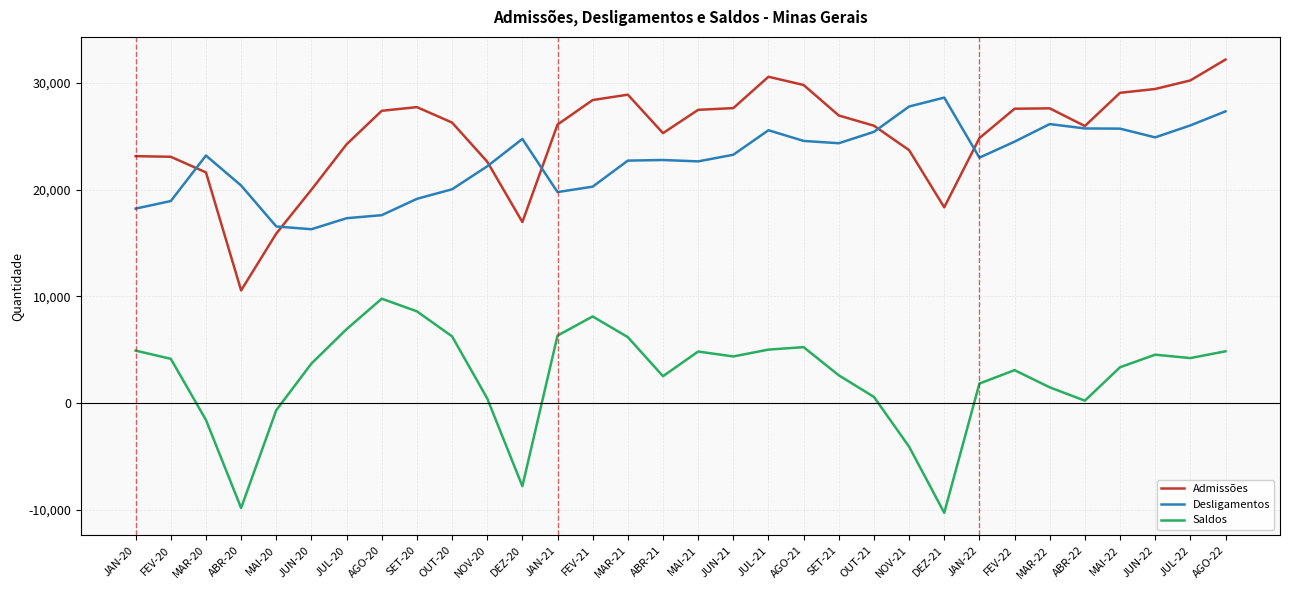

At which category does Saldos reach its first local valley?

ABR-20